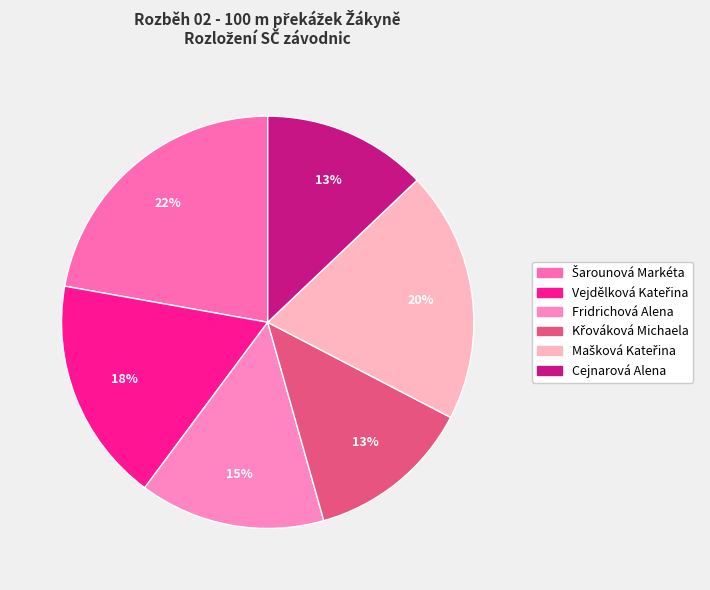

To the nearest percent, what is the average slice percentage?

17%